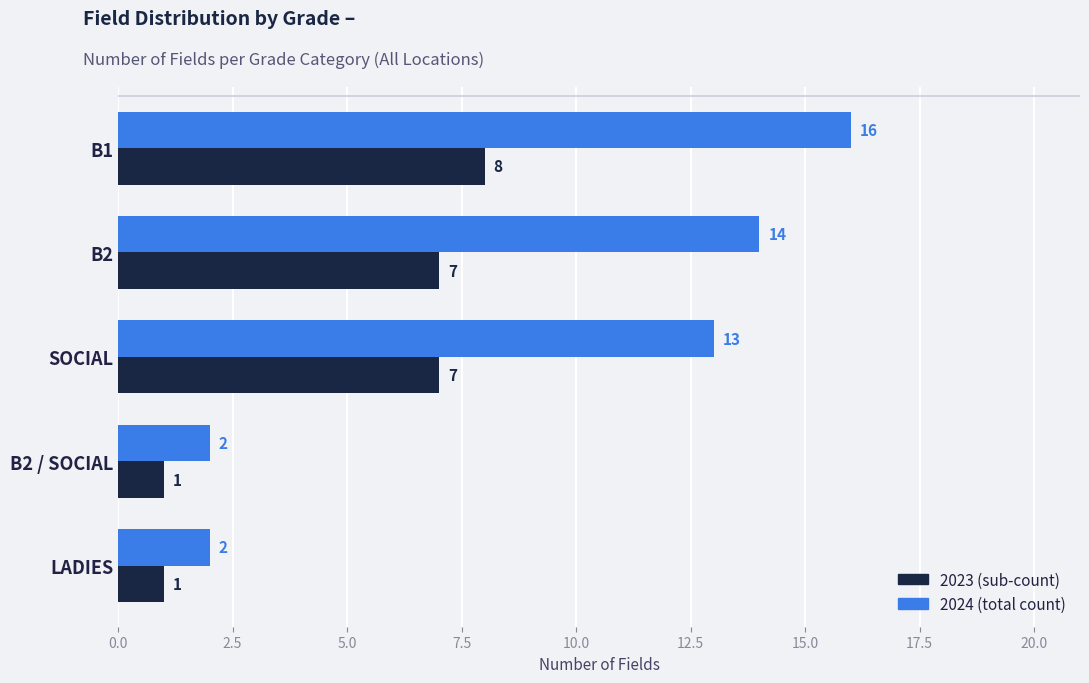

What is the greatest value displayed?

16